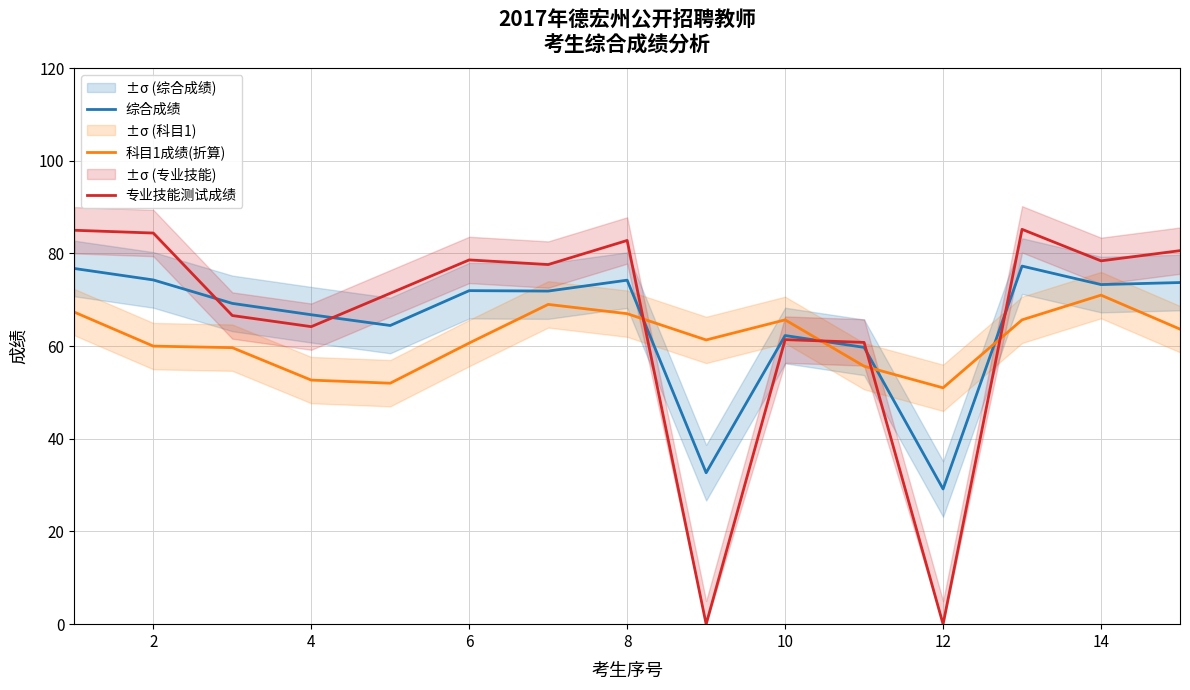

The 科目1成绩(折算) series shows 67.0 at 8. True or false?

True